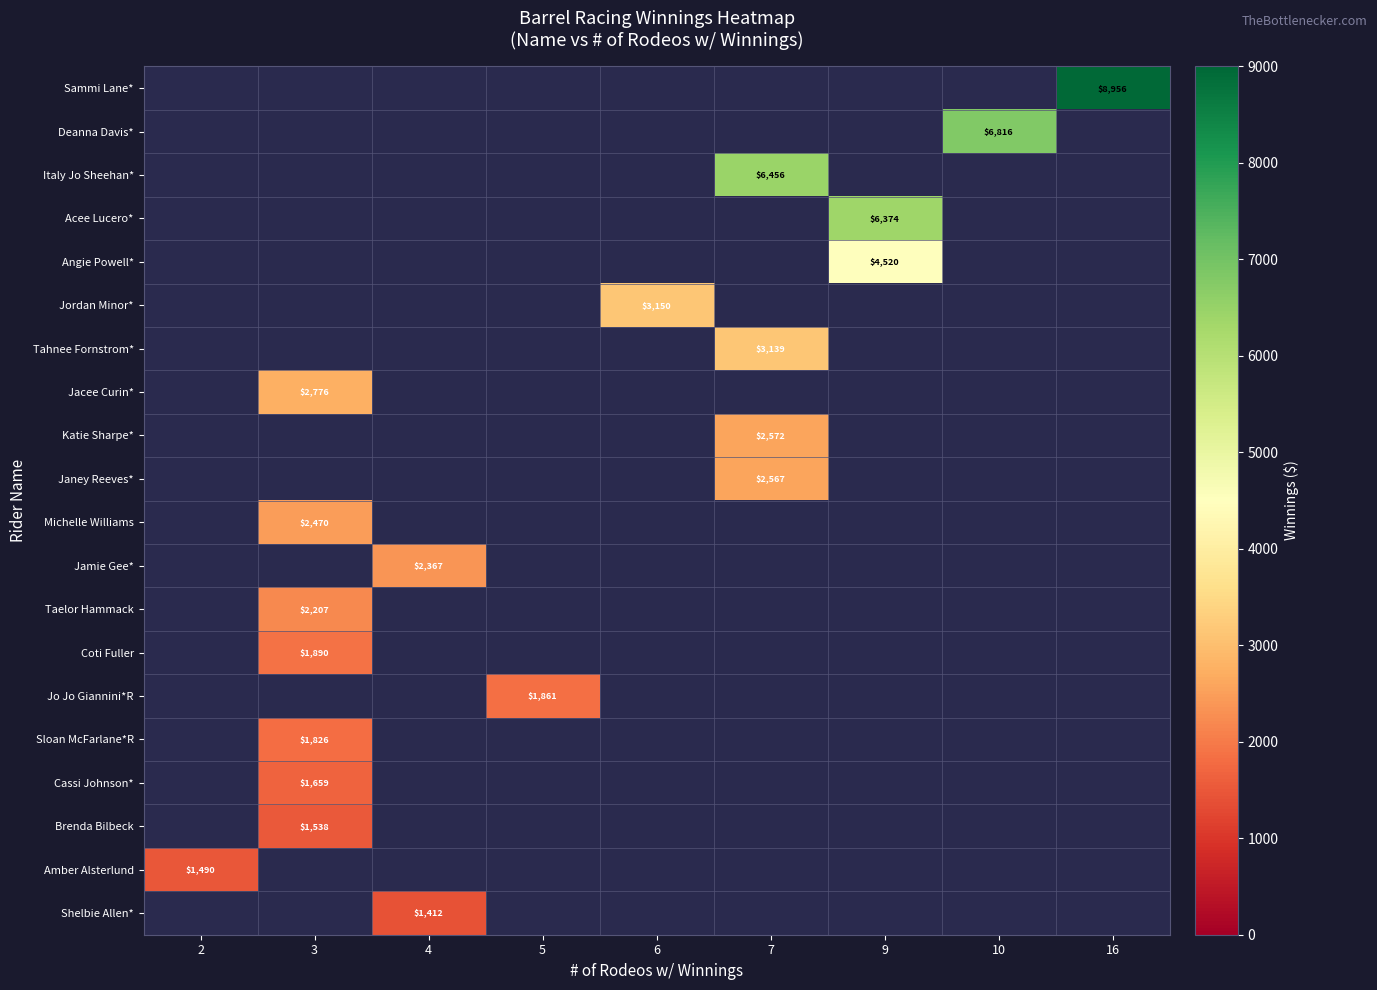

List the series in order of their peak value, highest first.

Sammi Lane*, Deanna Davis*, Italy Jo Sheehan*, Acee Lucero*, Angie Powell*, Jordan Minor*, Tahnee Fornstrom*, Jacee Curin*, Katie Sharpe*, Janey Reeves*, Michelle Williams, Jamie Gee*, Taelor Hammack, Coti Fuller, Jo Jo Giannini*R, Sloan McFarlane*R, Cassi Johnson*, Brenda Bilbeck, Amber Alsterlund, Shelbie Allen*